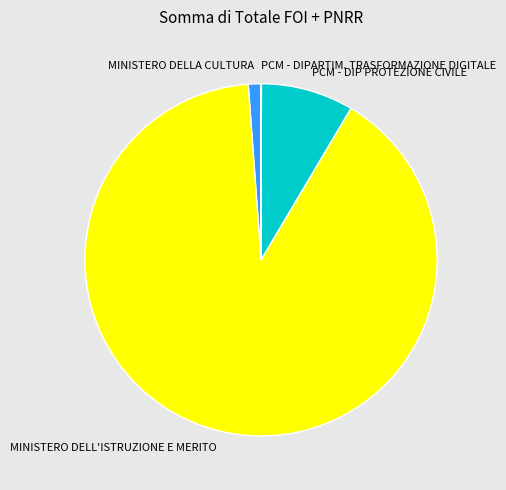

Does MINISTERO DELL'ISTRUZIONE E MERITO account for over 50% of the chart?

Yes